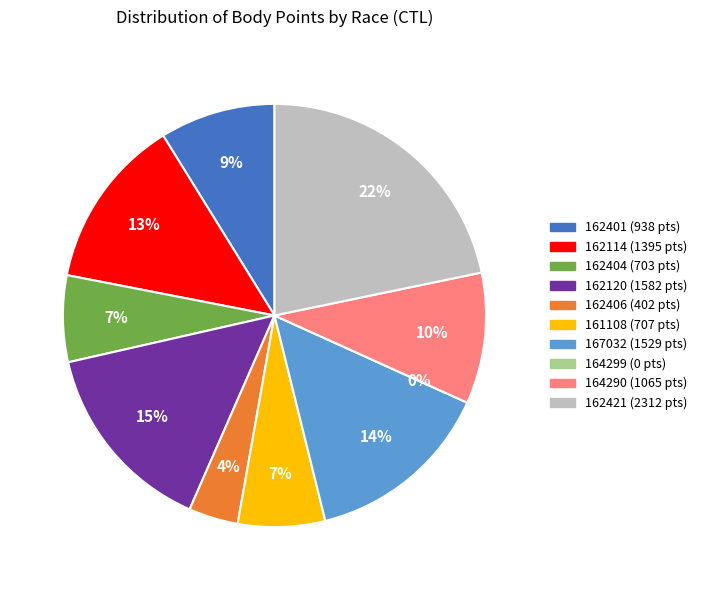

Count the number of slices in the pie.

10